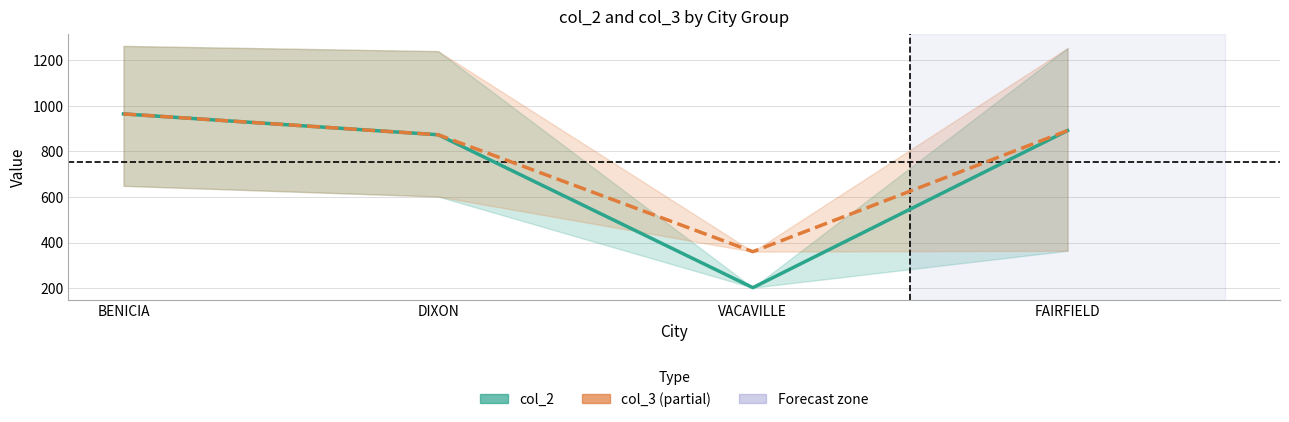

True or false: col_2 (mean) and col_3 (mean) cross at least once.

False